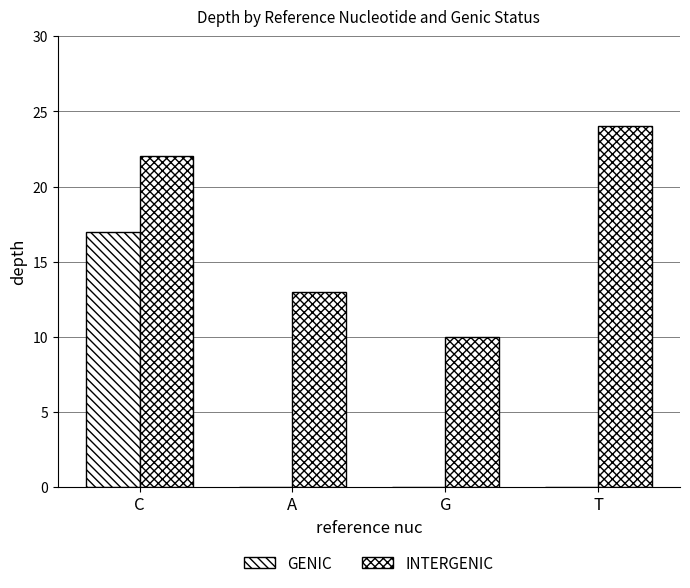

What is the total value across all series at G?

10